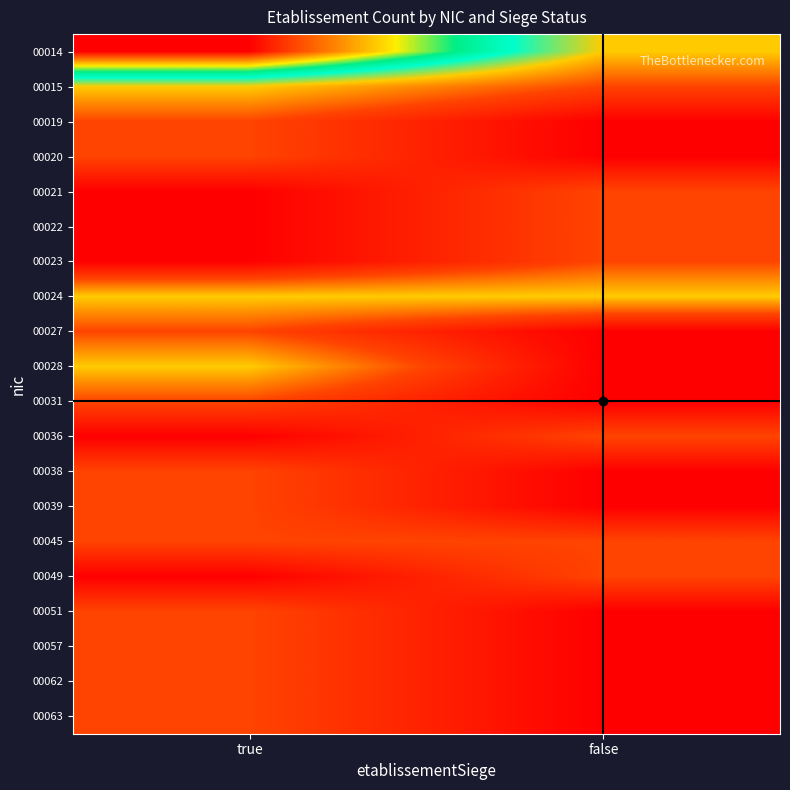

At how many categories does at least one series exceed 2?

1